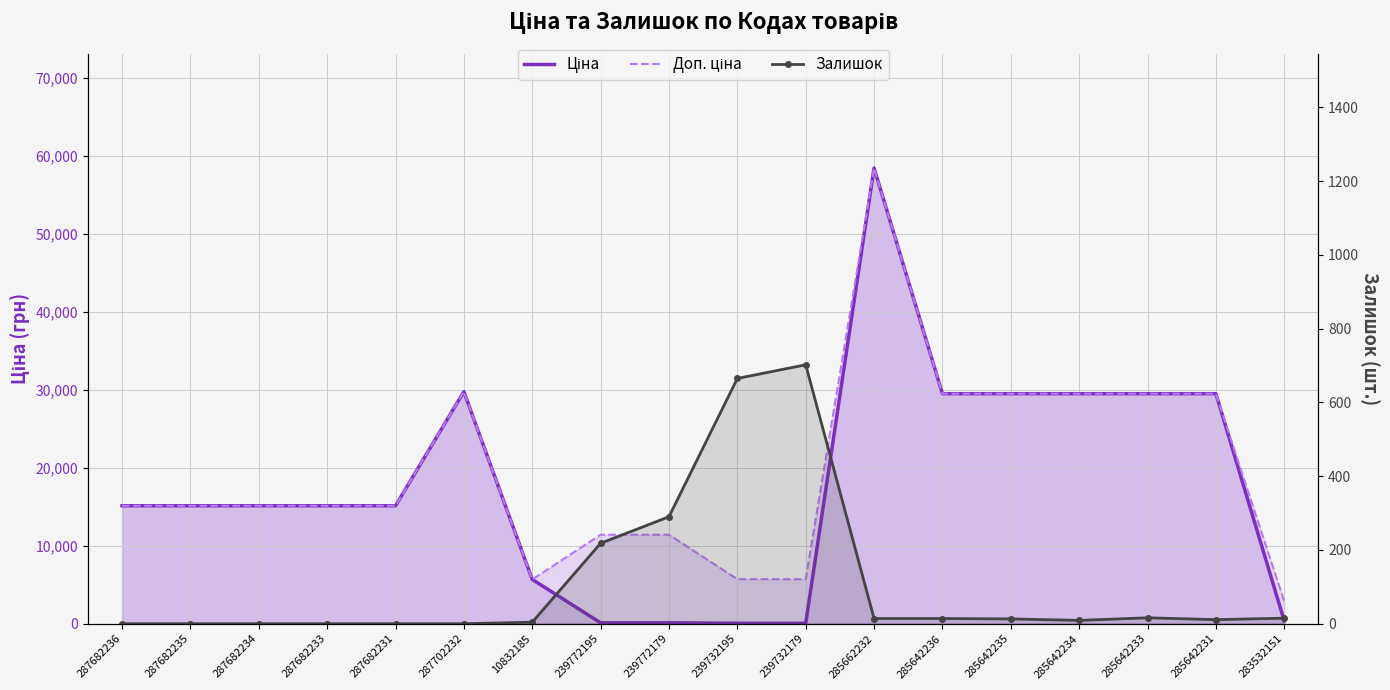

At which category does Доп. ціна reach its first local peak?

287702232